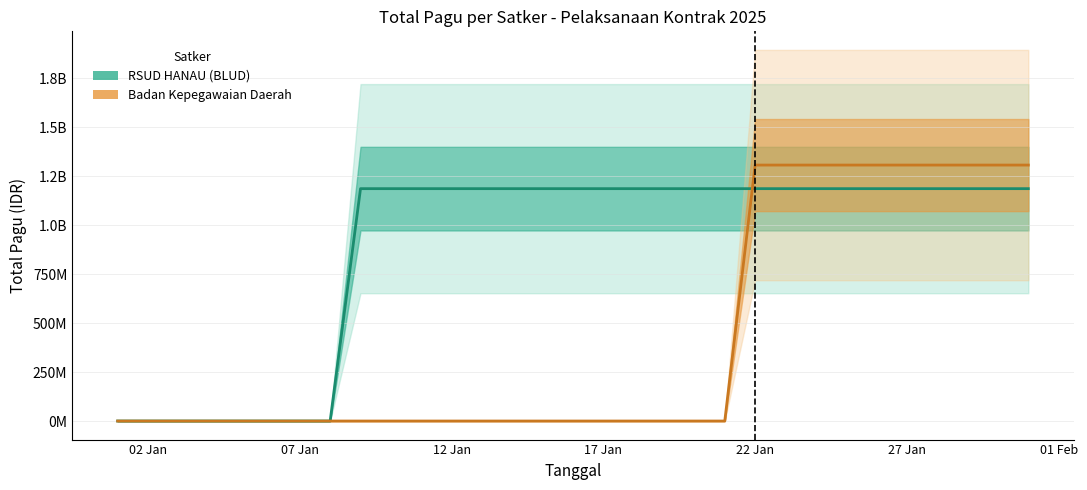

How many lines are shown in the chart?

2